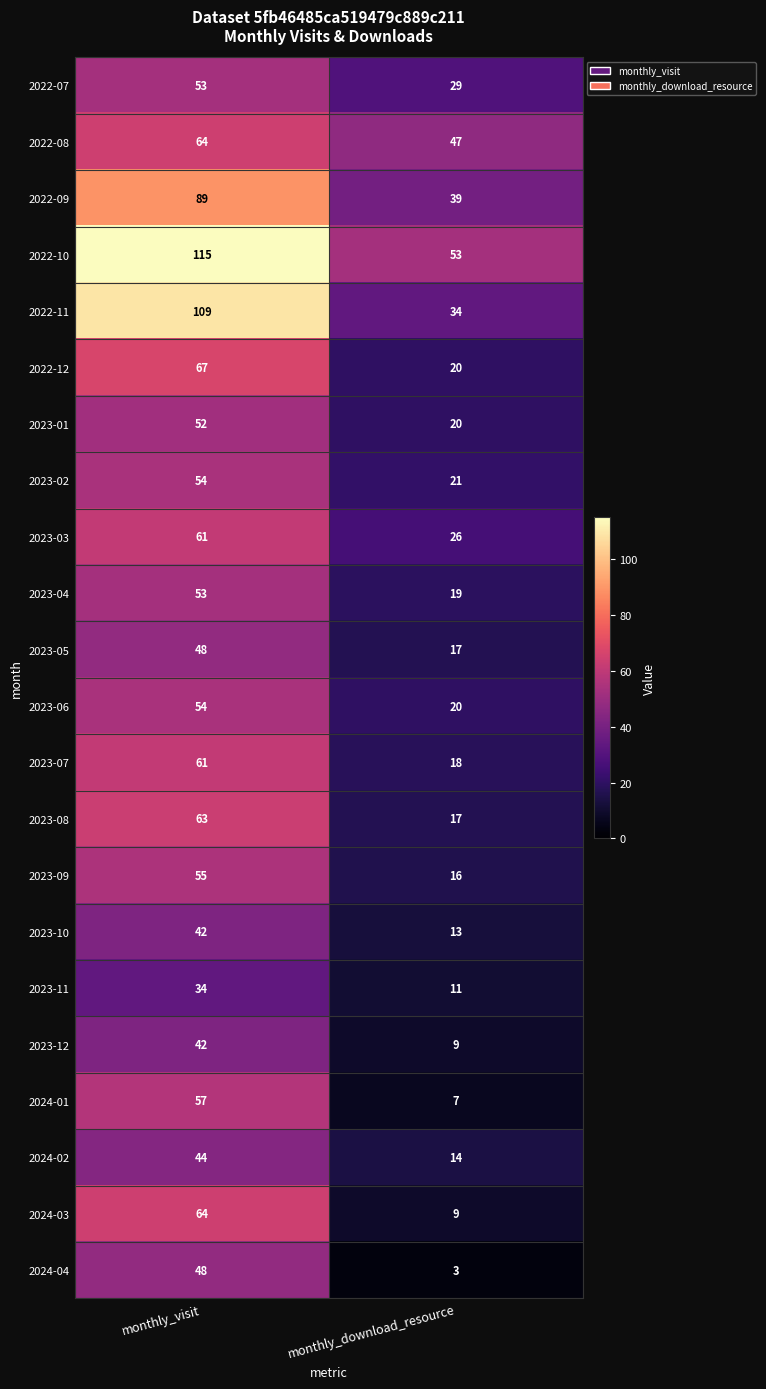

What is the approximate value of 2022-10 at monthly_download_resource, to the nearest 5?

55